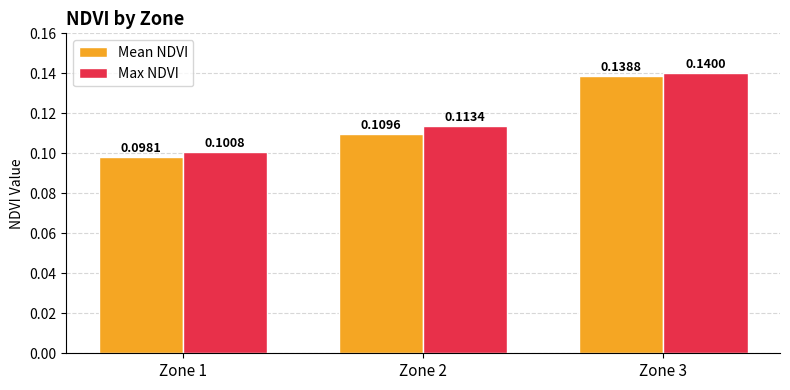

Rank the series by their average value, from highest to lowest.

Max NDVI, Mean NDVI